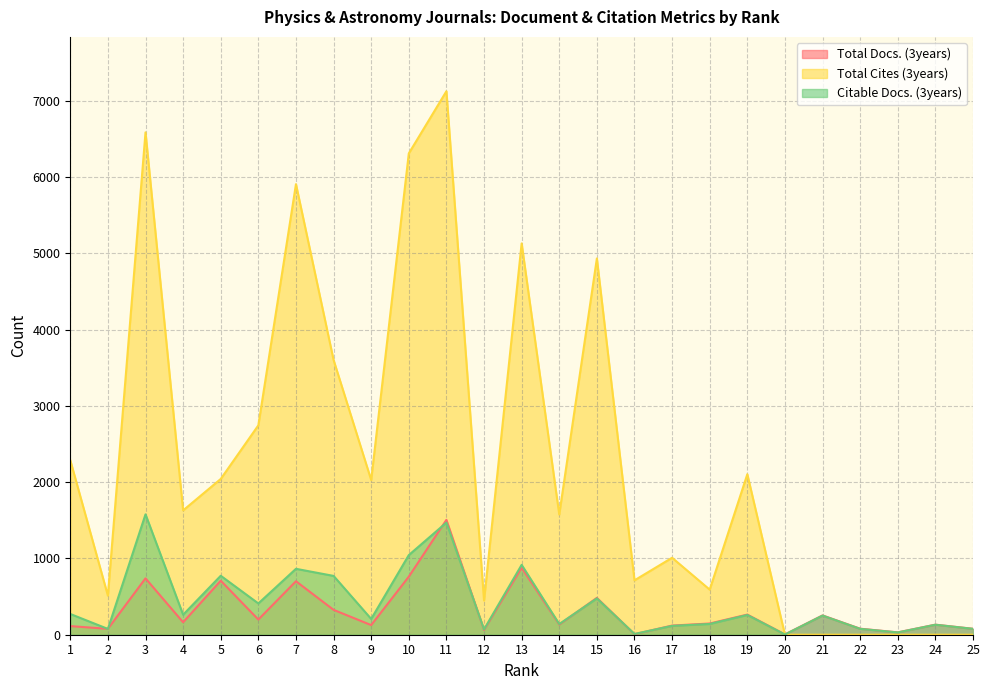

How many lines are shown in the chart?

3